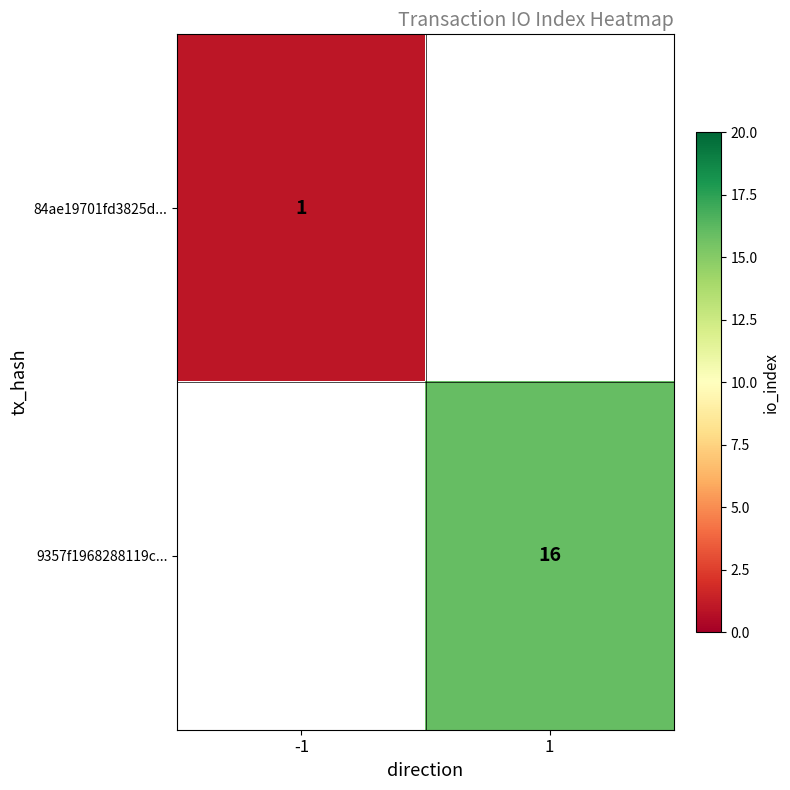

The value of 9357f1968288119c... at 1 is 16. True or false?

True